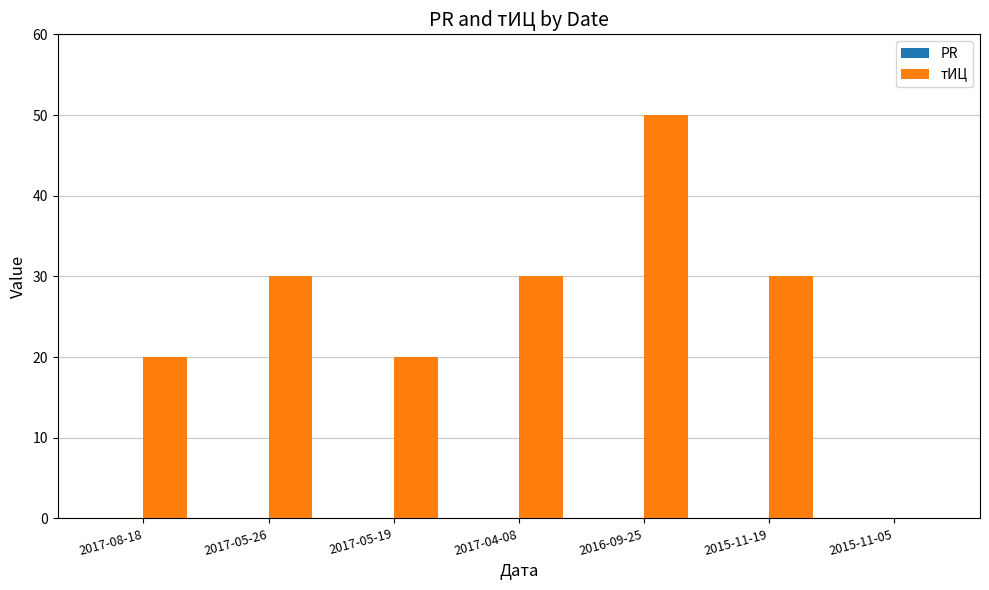

What is the sum of the values at 2017-08-18 and 2016-09-25?

70